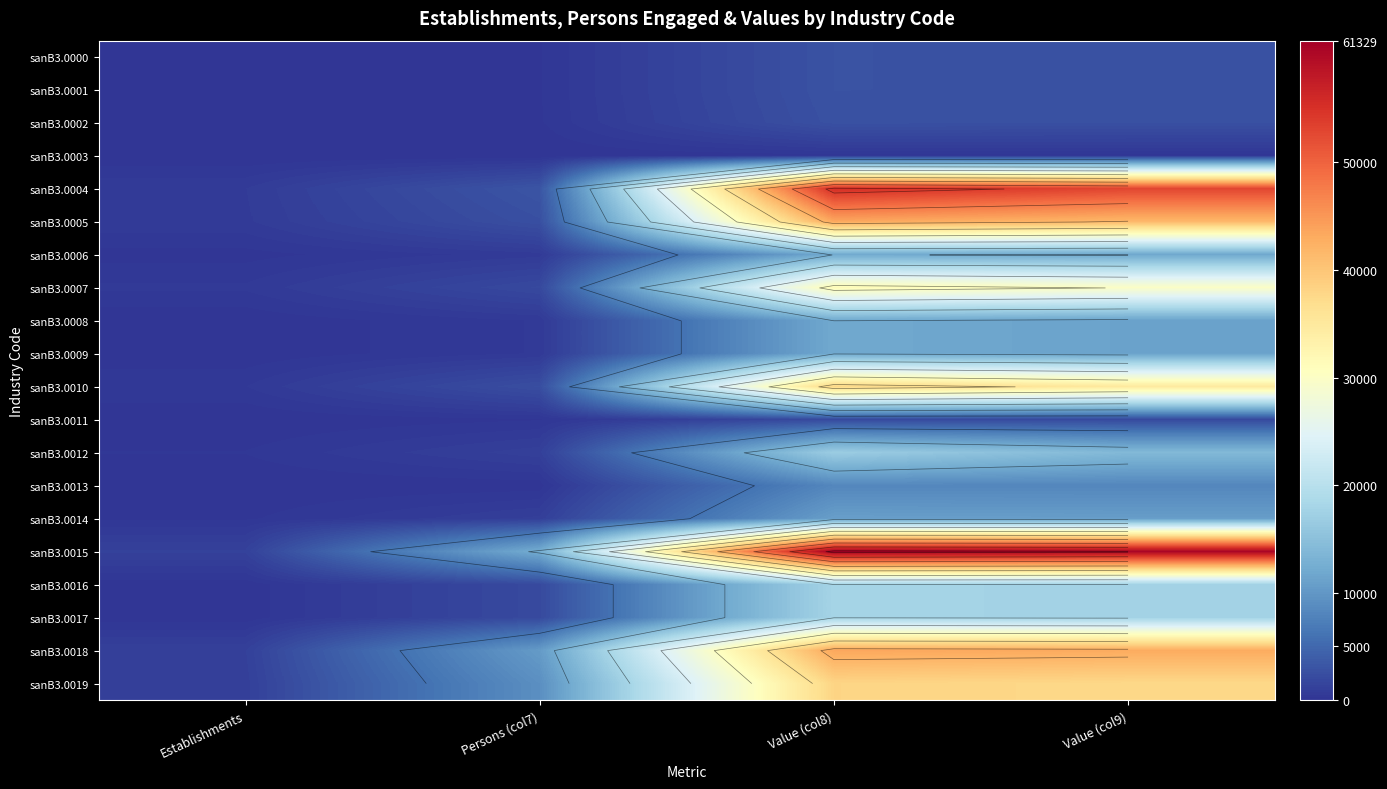

What is the difference between the highest and lowest values at Value (col9)?

60515